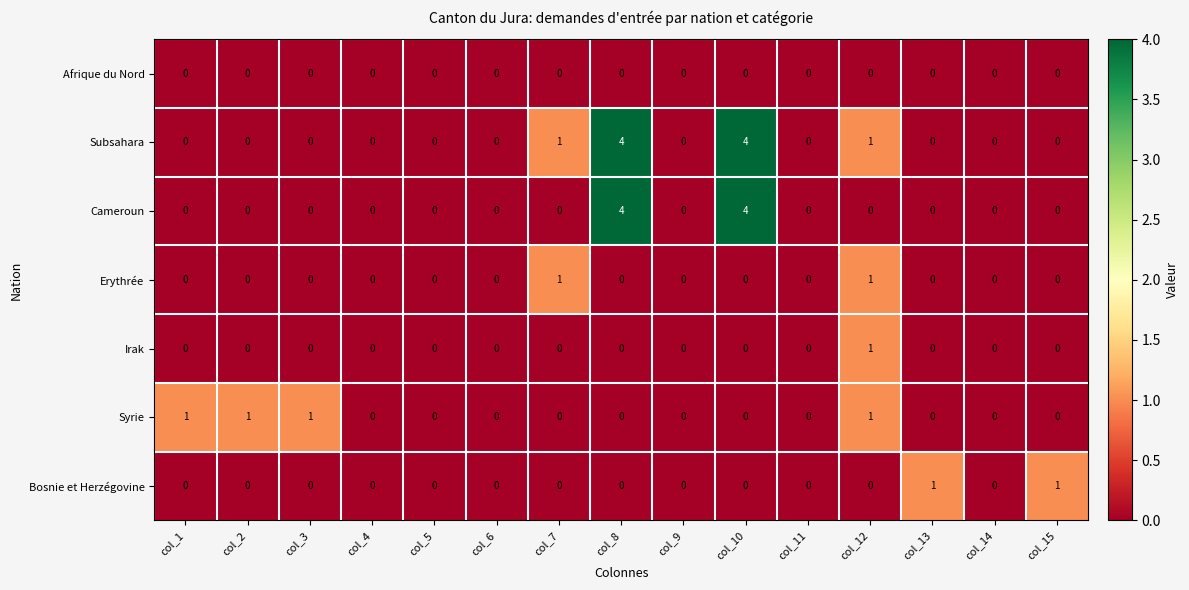

How many series are shown in this chart?

7